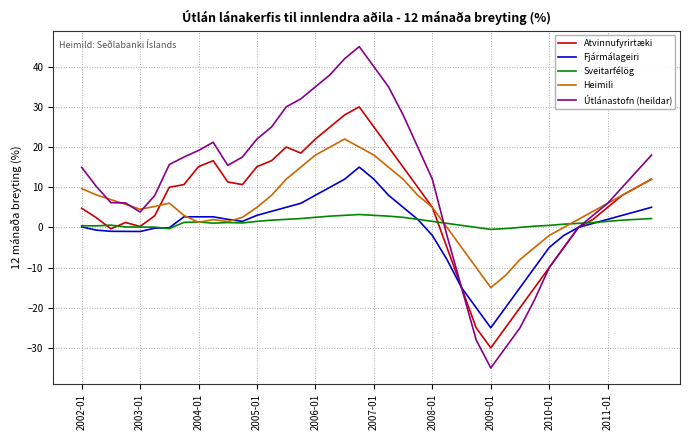

Count the number of data series in this chart.

5